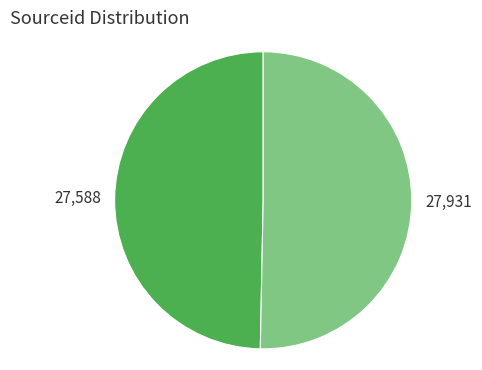

Is there a majority slice in this chart?

Yes